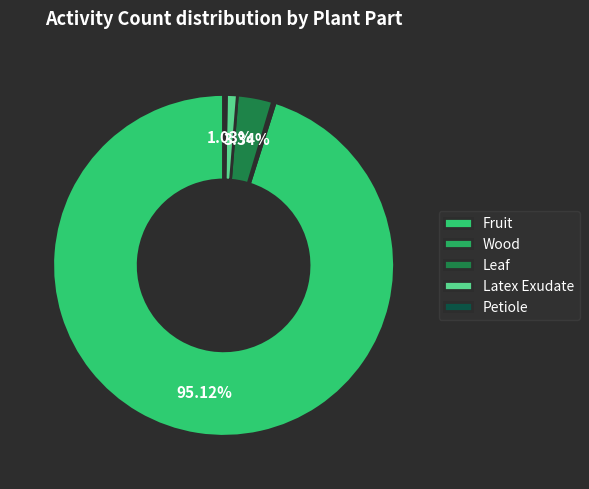

Is it true that Latex Exudate is 15% of the pie?

False